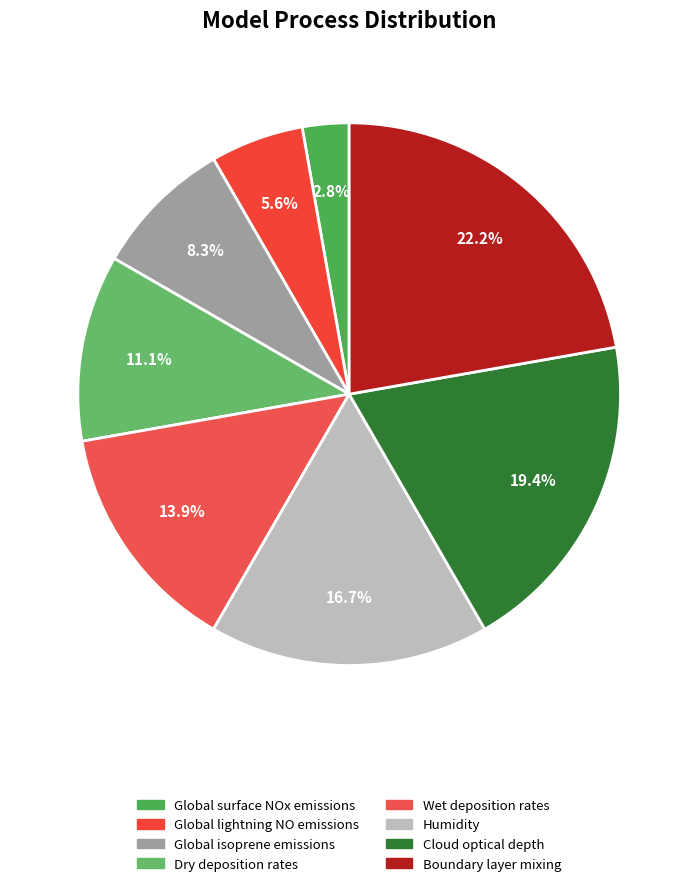

What is the smallest slice in the pie chart?

Global surface NOx emissions